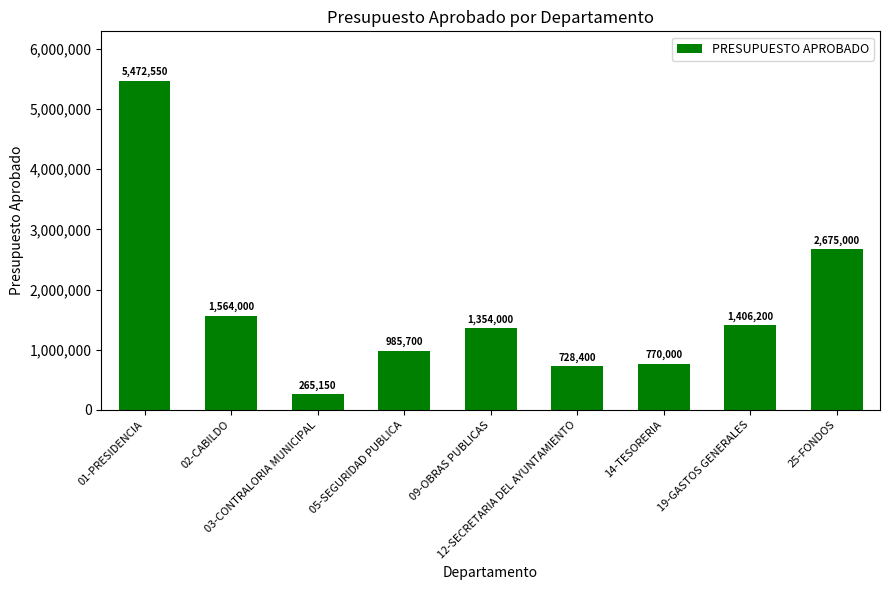

Reading left to right, extract all data points from this chart.

01-PRESIDENCIA=5472550.0	02-CABILDO=1564000.0	03-CONTRALORIA MUNICIPAL=265150.0	05-SEGURIDAD PUBLICA=985700.0	09-OBRAS PUBLICAS=1354000.0	12-SECRETARIA DEL AYUNTAMIENTO=728400.0	14-TESORERIA=770000.0	19-GASTOS GENERALES=1406200.0	25-FONDOS=2675000.0